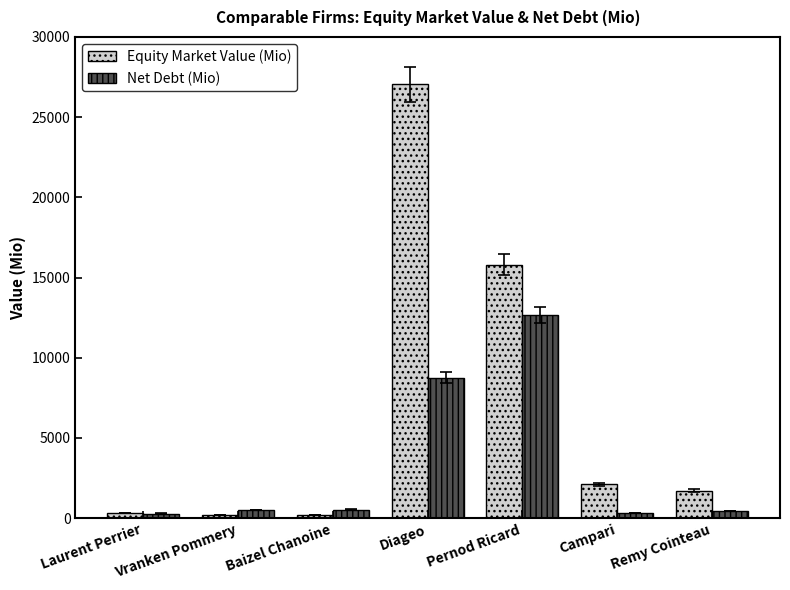

What is the label of the 1st bar from the left?

Laurent Perrier